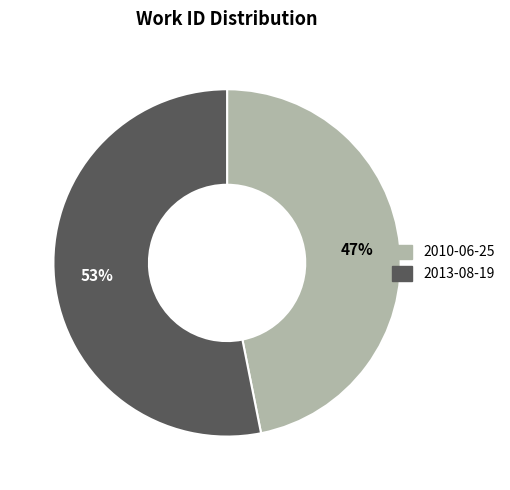

Rank the categories by value from highest to lowest.

2013-08-19, 2010-06-25